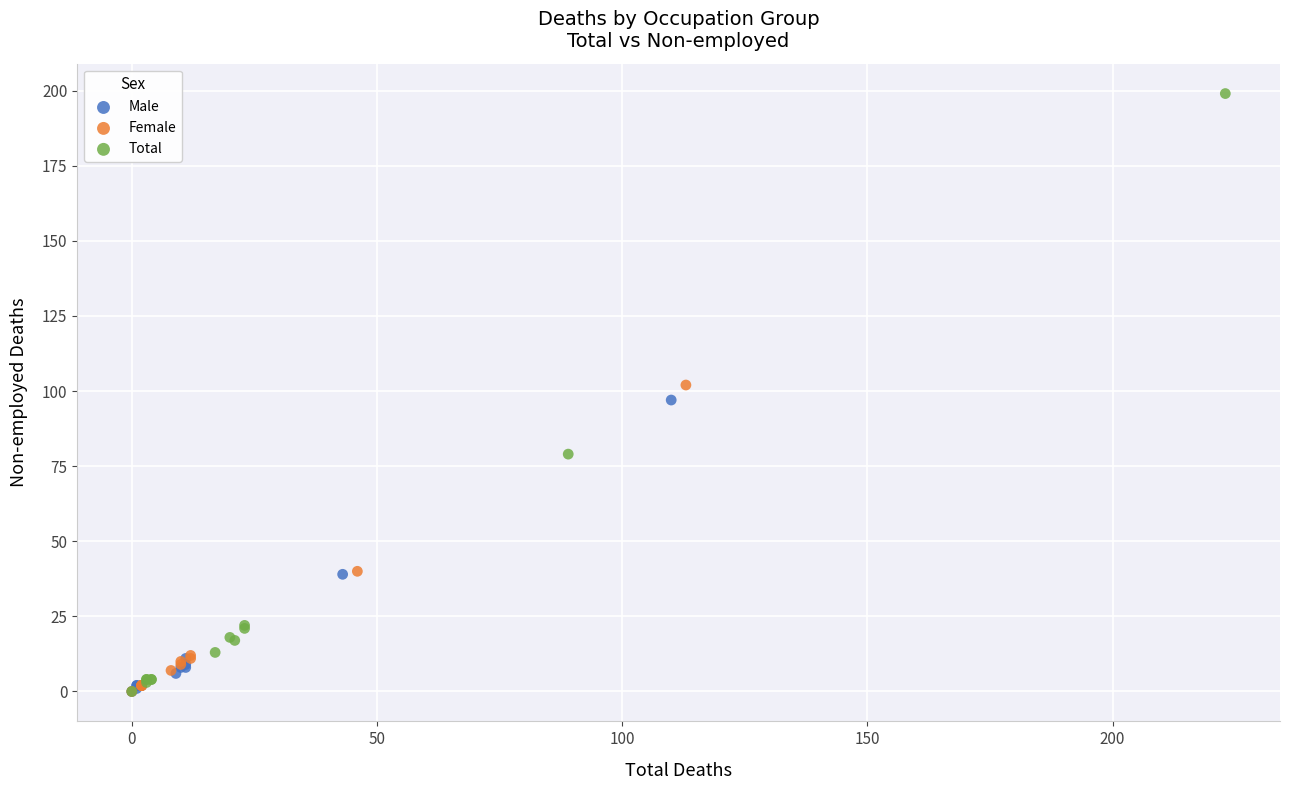

Which series has the largest Y range (max minus min)?

Total